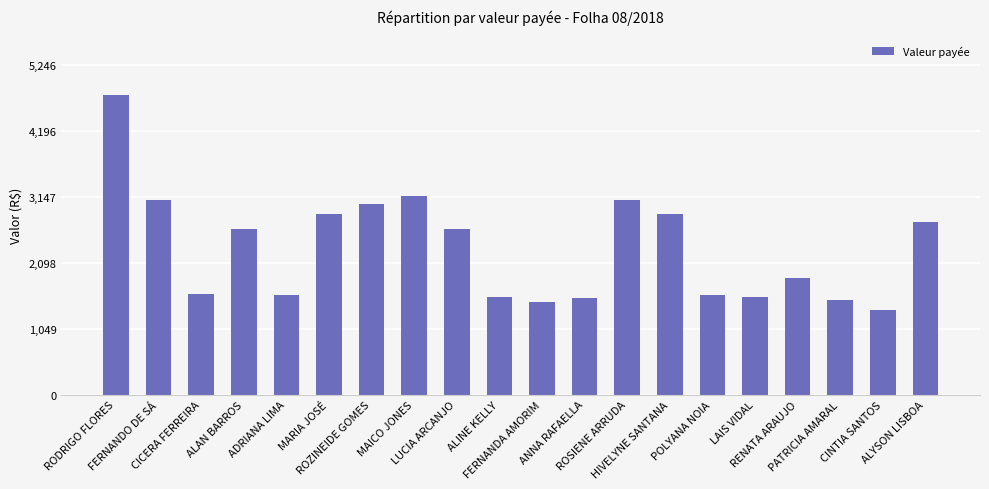

What is the smallest value displayed?

1345.5